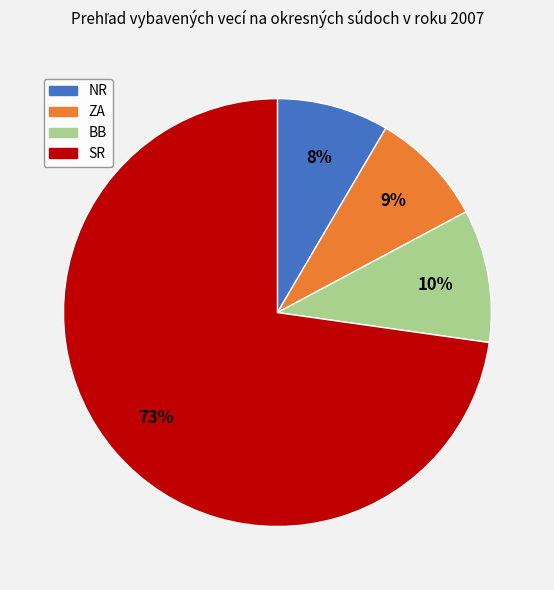

How many slices are in this pie chart?

4